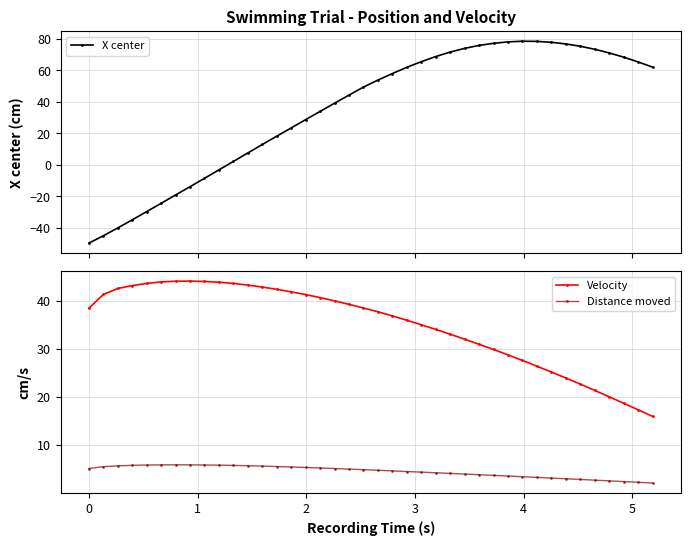

What is the lowest value of the Distance moved series?

2.1